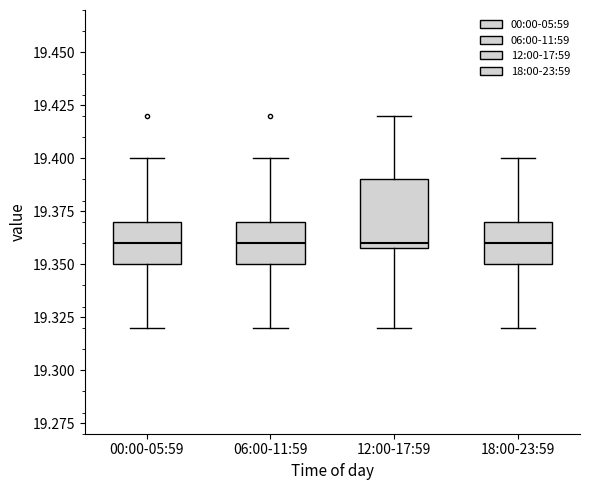

Reading left to right, transcribe this box plot: for each box, give where its median line is, the range the box spans, and where its two whiskers end, as read against the y-axis. The values are not printed on the chart, so give them approximately, as read against the axis.

00:00-05:59: median 19.36, box 19.35 to 19.37, whiskers 19.32 to 19.40
06:00-11:59: median 19.36, box 19.35 to 19.37, whiskers 19.32 to 19.40
12:00-17:59: median 19.36 (just above the box's lower edge), box 19.36 to 19.39, whiskers 19.32 to 19.42
18:00-23:59: median 19.36, box 19.35 to 19.37, whiskers 19.32 to 19.40